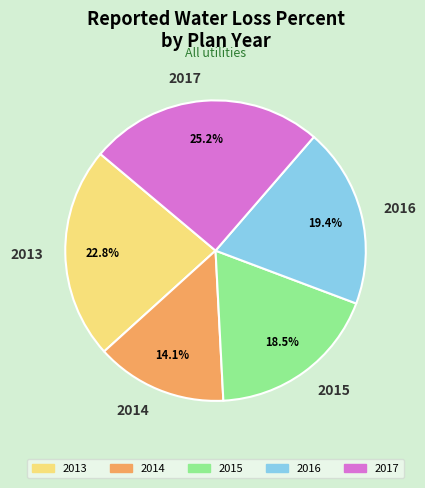

What percentage do 2016 and 2013 together represent?

42.2%